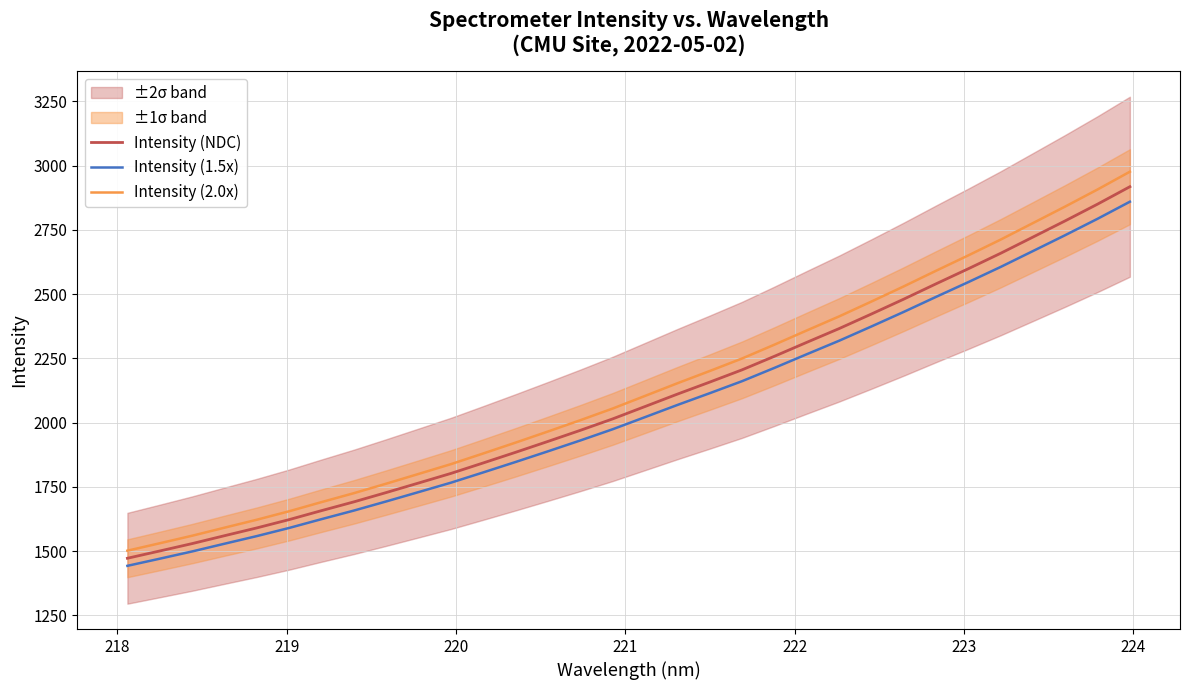

True or false: Intensity (1.5x) and Intensity (2.0x) cross at least once.

False